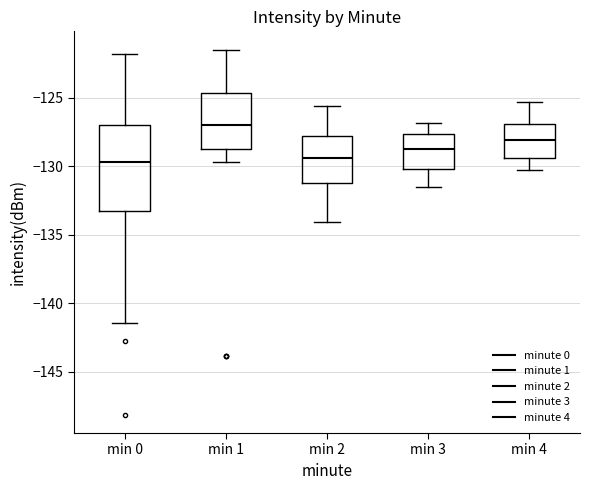

Reading left to right, read every box against the y-axis: the position of its median line, the range the box covers, and the ends of its whiskers. The values are not printed on the chart, so give them approximately, as read against the axis.

min 0: median -129.5, box -133.5 to -127.0, whiskers -141.5 to -122.0
min 1: median -127.0, box -129.0 to -124.5, whiskers -129.5 to -121.5
min 2: median -129.5, box -131.0 to -128.0, whiskers -134.0 to -125.5
min 3: median -128.5, box -130.0 to -127.5, whiskers -131.5 to -127.0
min 4: median -128.0, box -129.5 to -127.0, whiskers -130.5 to -125.5